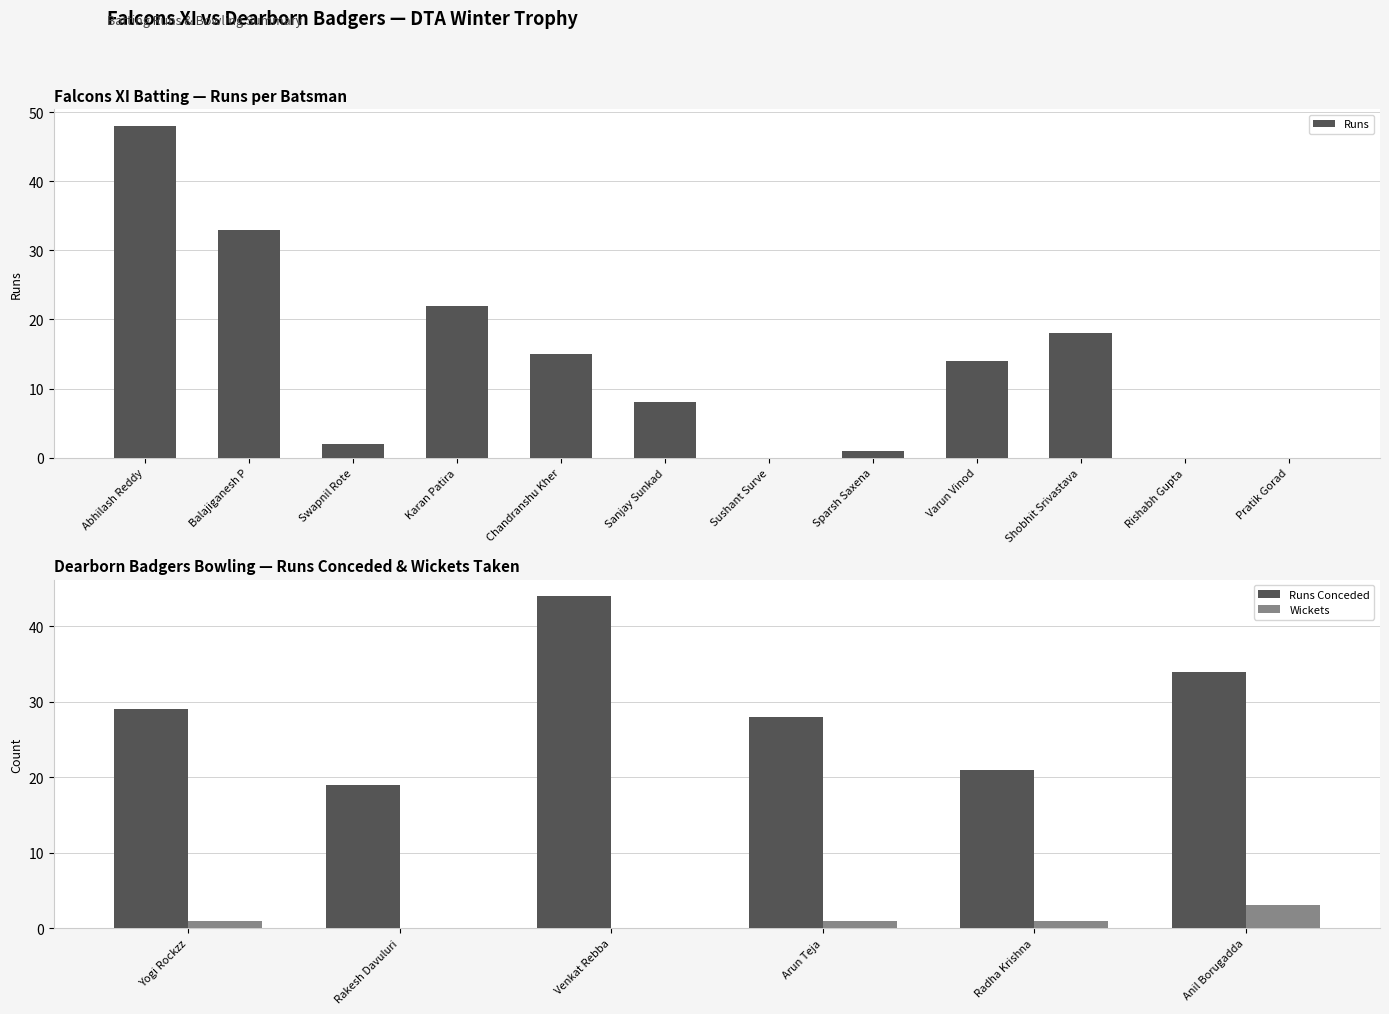

What is the value of the 8th bar from the left?

1